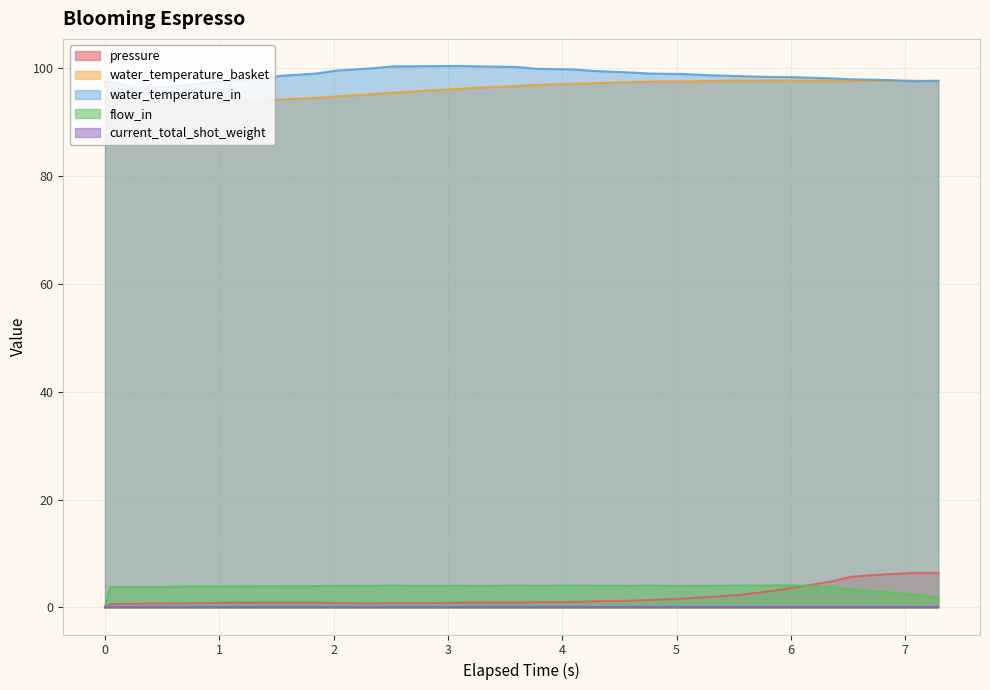

True or false: pressure has more than 0 interior local peaks.

True